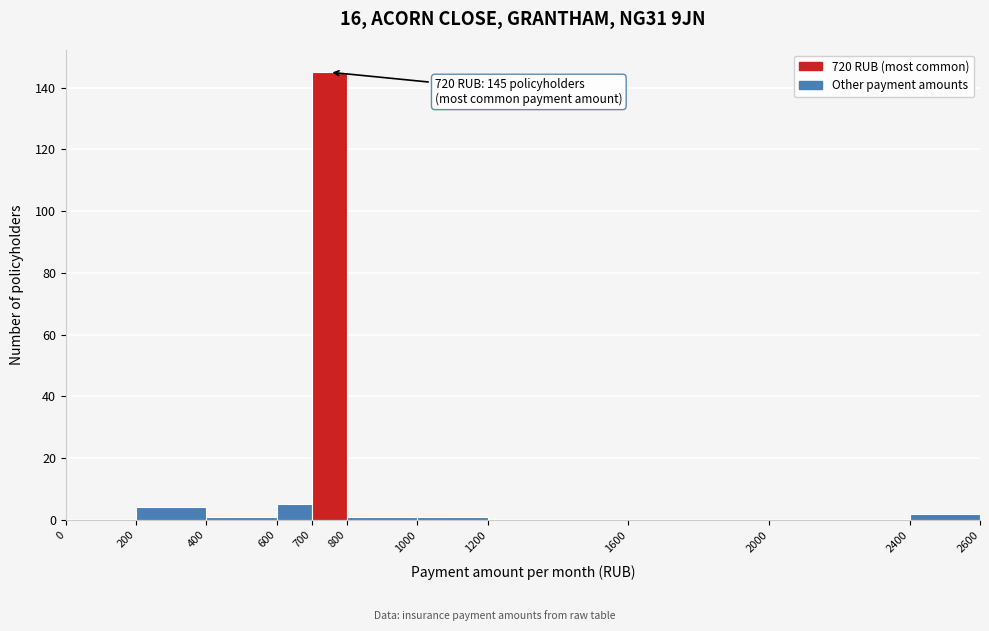

Over which range of the x-axis is the bar tallest?

700 to 800